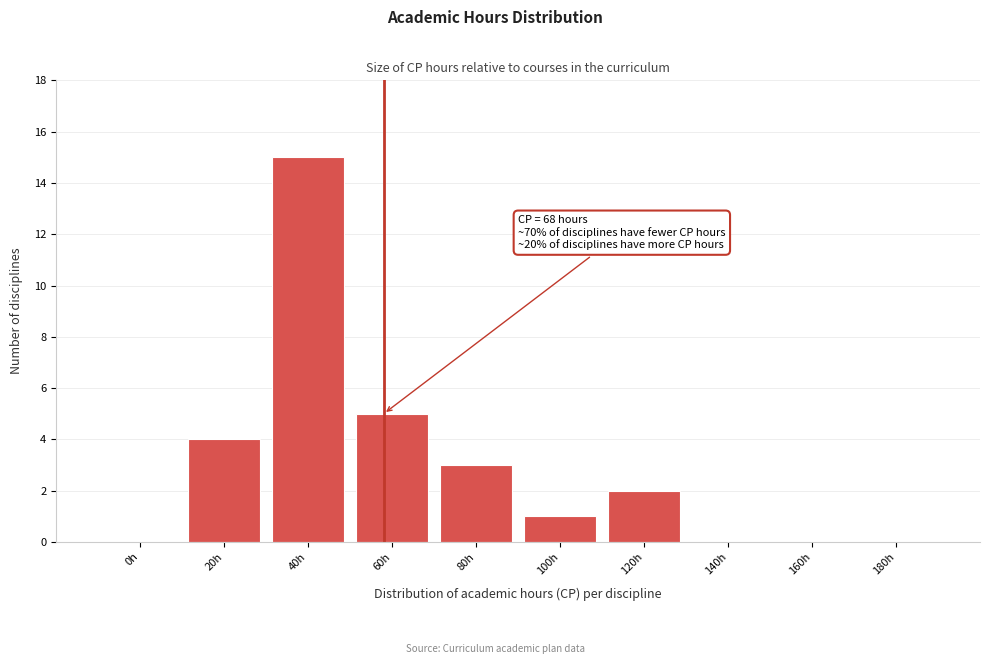

Reading left to right, transcribe all the data shown in this chart.

0h=0	20h=4	40h=15	60h=5	80h=3	100h=1	120h=2	140h=0	160h=0	180h=0